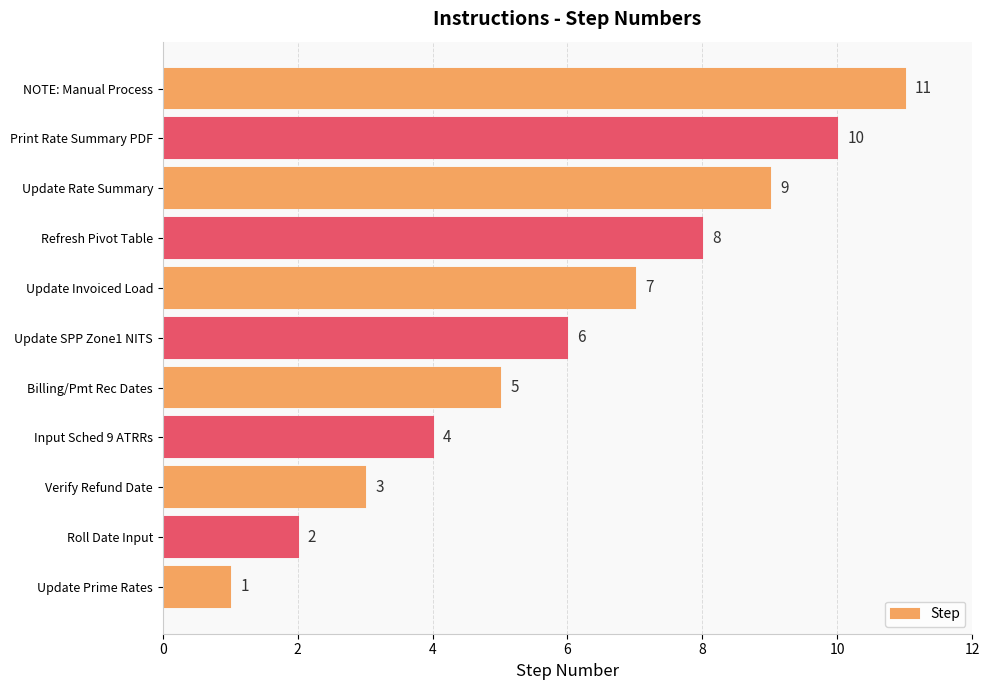

What is the difference between the maximum and minimum values?

10